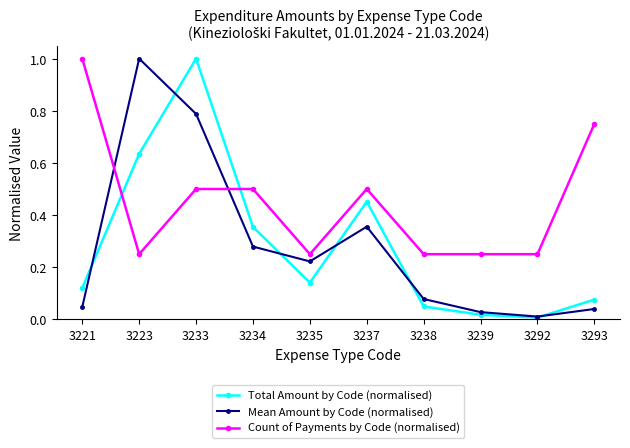

Is it true that Total Amount by Code (normalised) equals 0.0 at 3293?

False